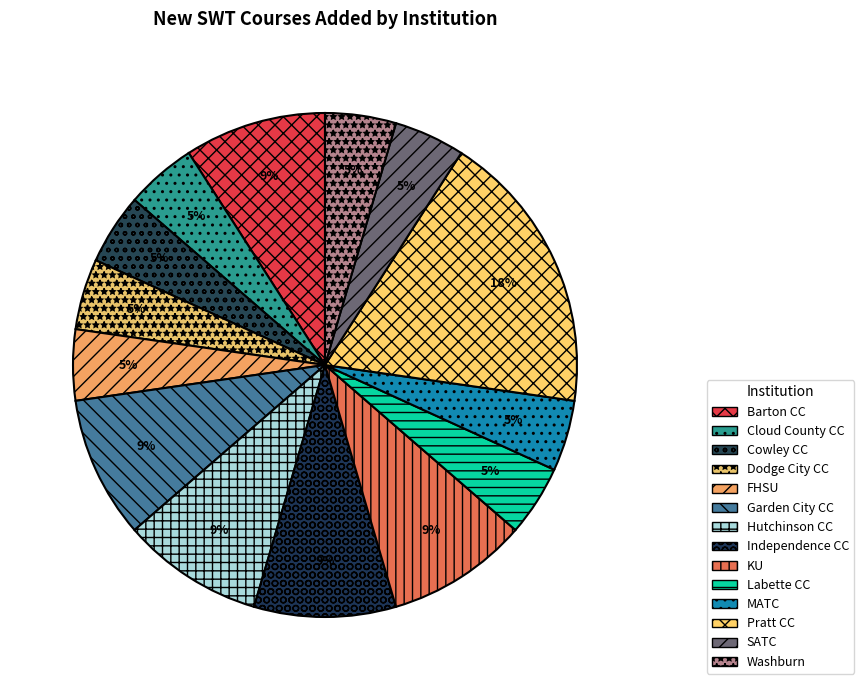

Which slice is the smallest?

Cloud County CC